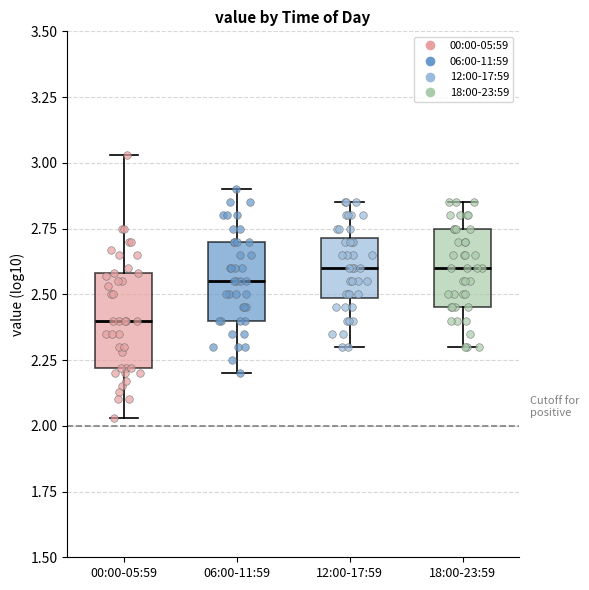

Where does the lower whisker of the box for 12:00-17:59 end on the y-axis? The values are not printed on the chart, so give them approximately, as read against the axis.

2.30